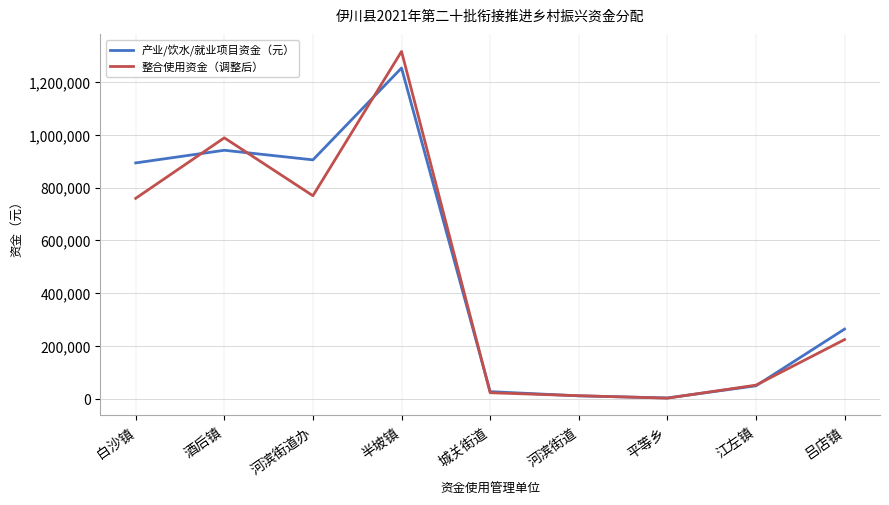

List the series in order of their peak value, highest first.

整合使用资金（调整后）, 产业/饮水/就业项目资金（元）